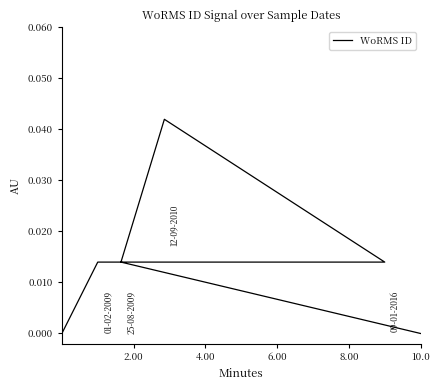

Count the number of data series in this chart.

1